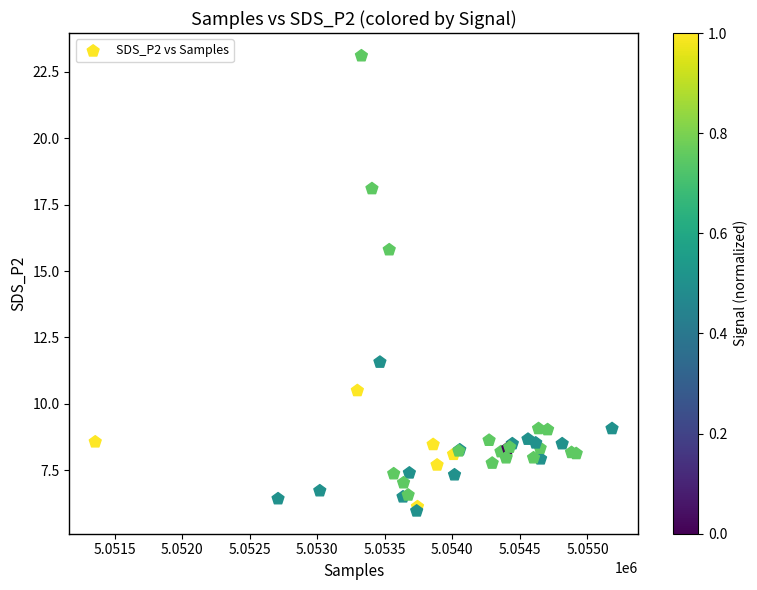

What Y value in the scatter plot is closest to 14?

15.8